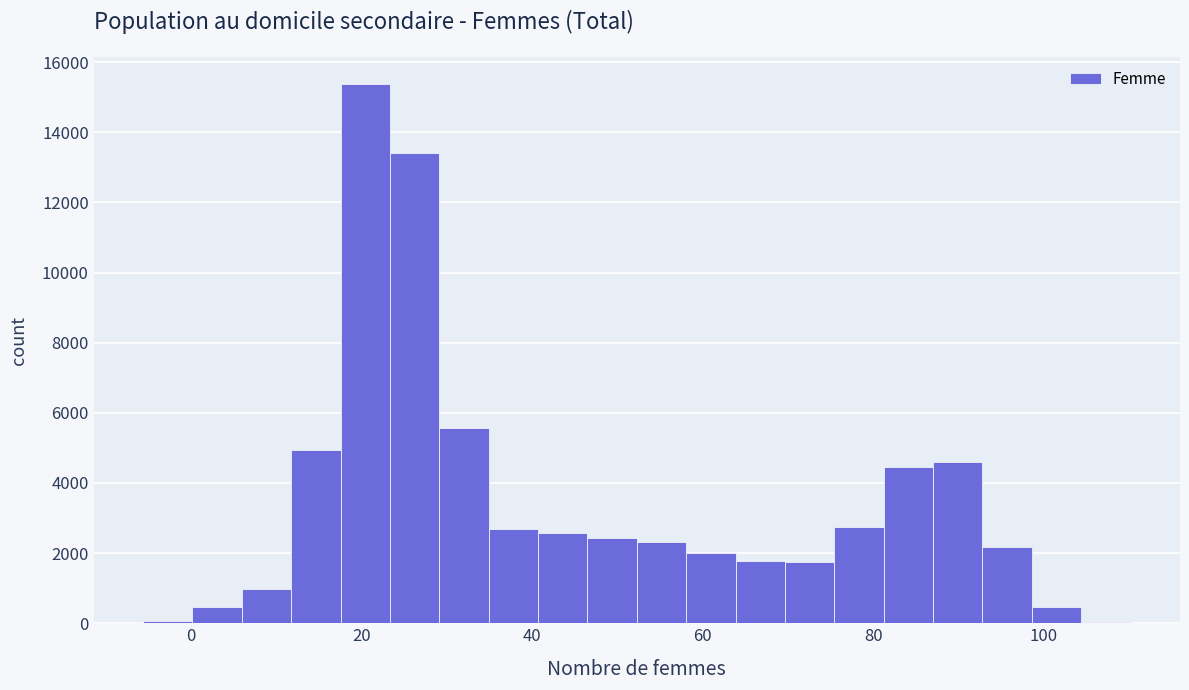

Around what value on the x-axis is the tallest bar? Give the approximate position of its centre, as read against the axis.

20